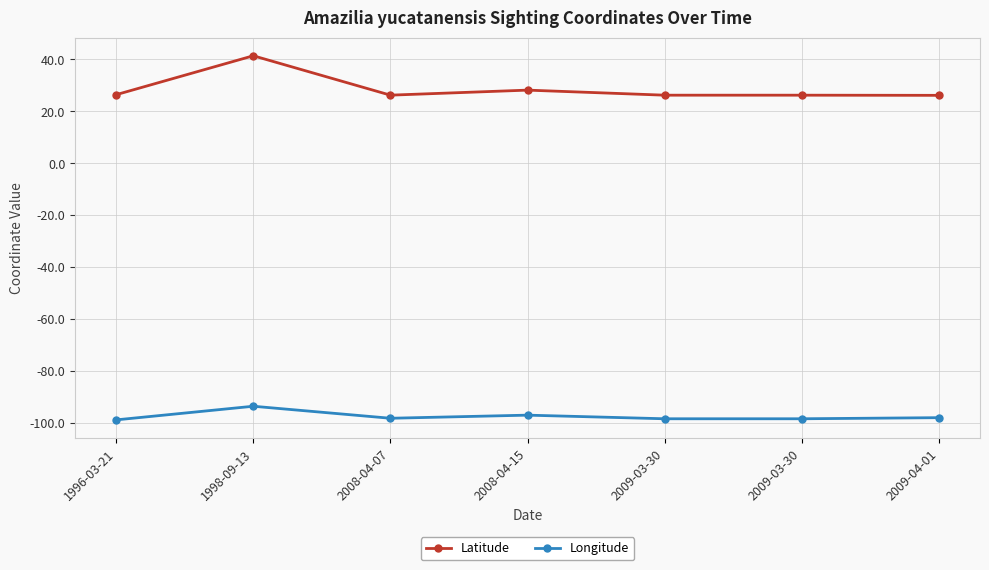

Which series has the largest total across all categories?

Latitude